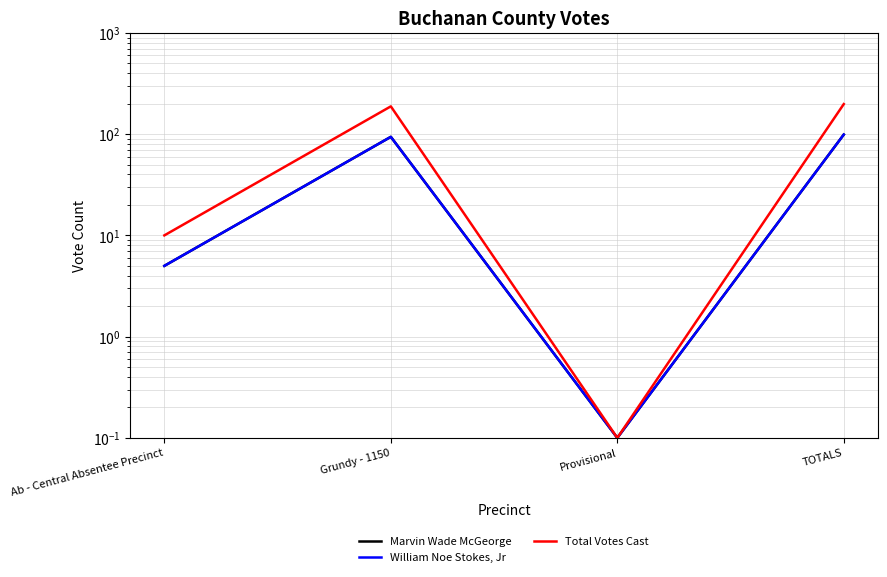

Is this an area chart (filled region under the line)?

No